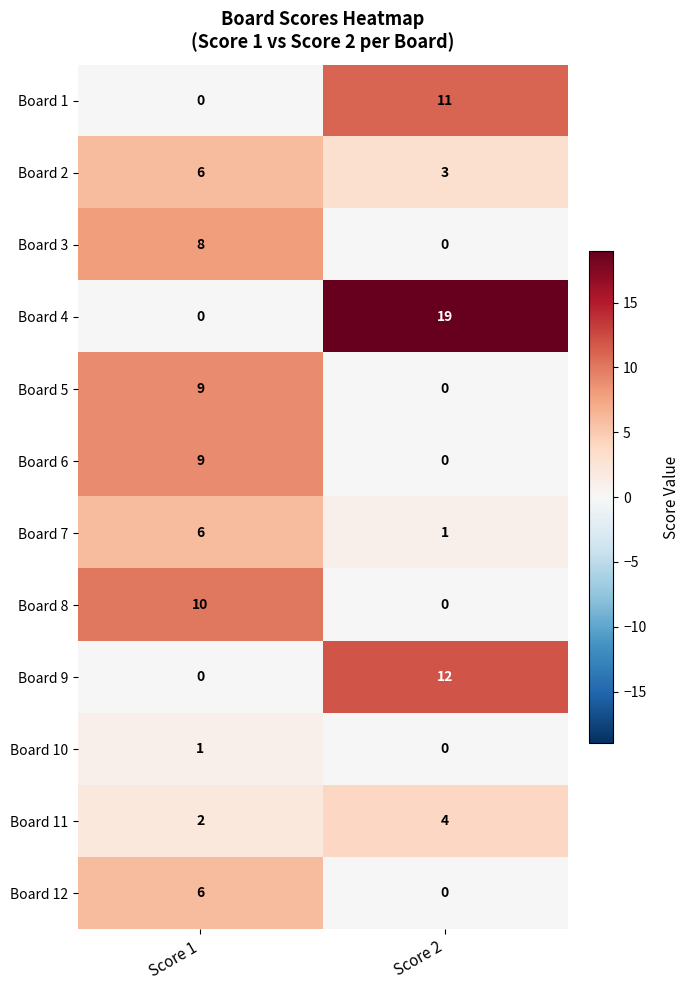

What is the sum of all Board 1 values?

11